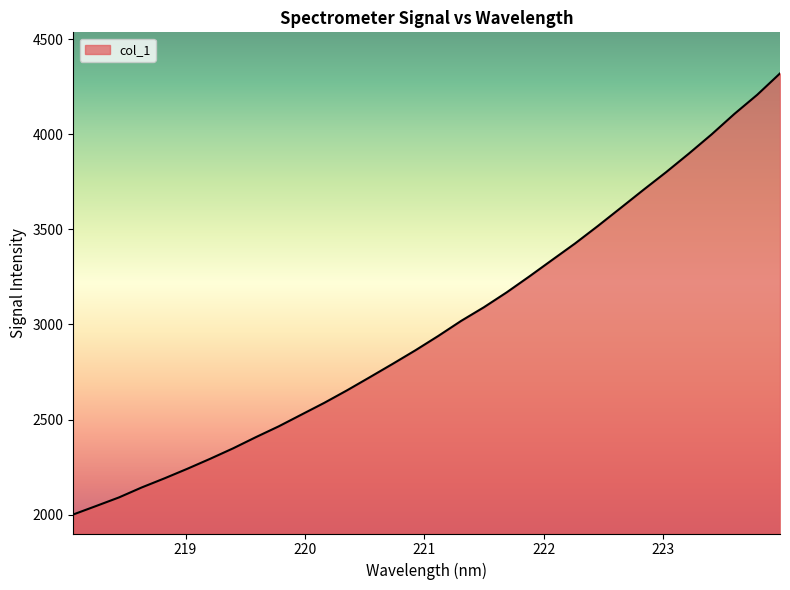

How many values are below 2939?

16